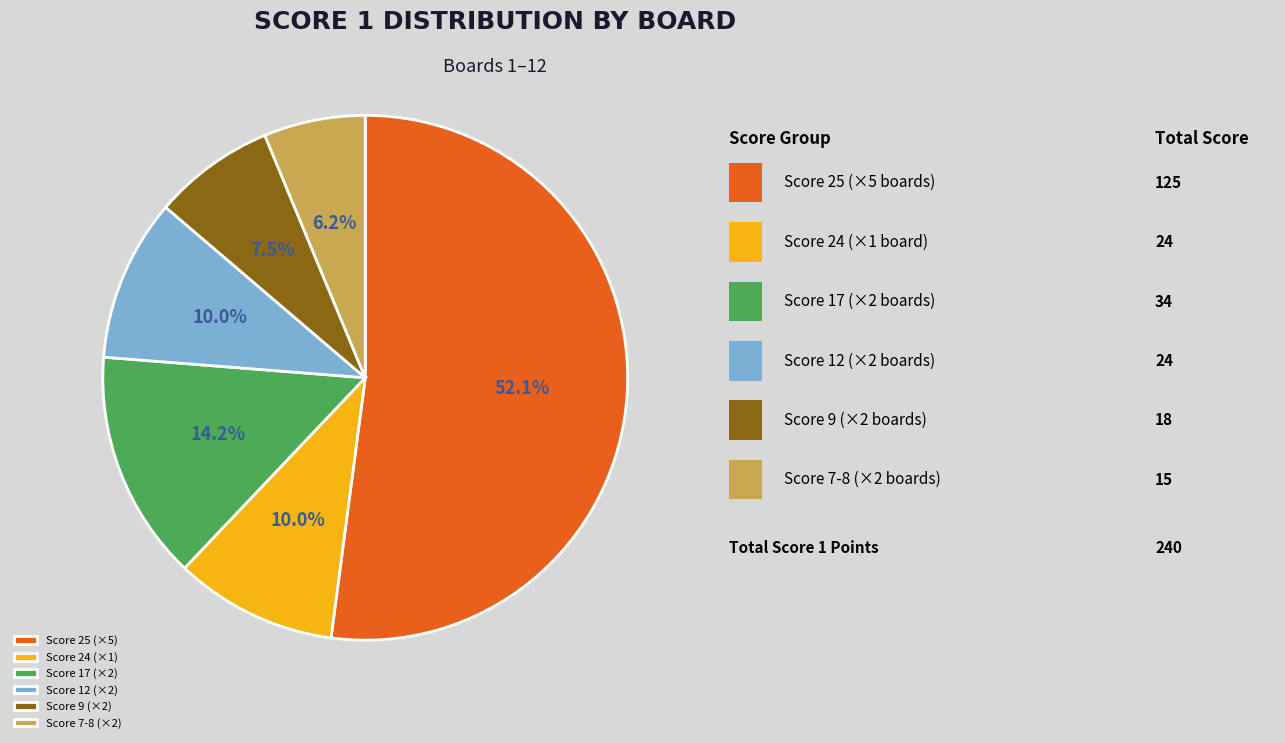

Count the number of slices in the pie.

6